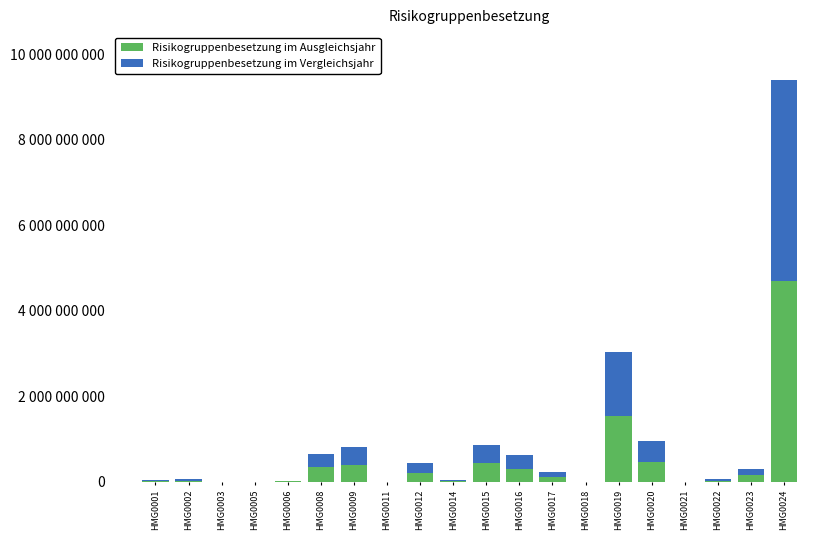

What is the sum of the Risikogruppenbesetzung im Vergleichsjahr values at HMG0023 and HMG0008?

449285297